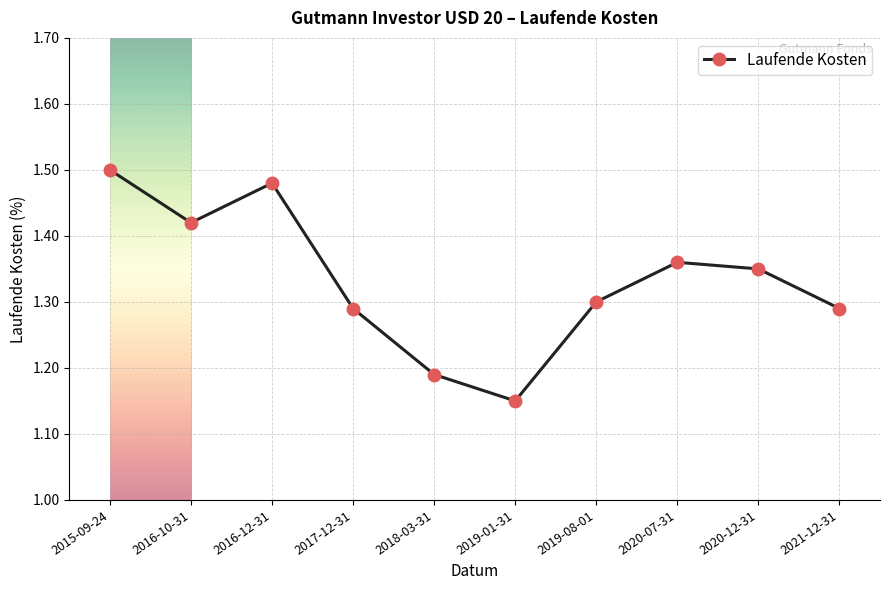

Which has a higher value, 2019-01-31 or 2019-08-01?

2019-08-01